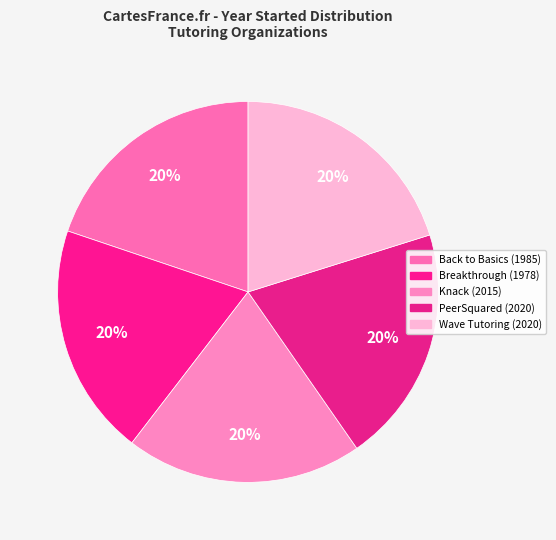

Rank the categories by value from highest to lowest.

PeerSquared, Wave Tutoring Festival, Knack, Back to Basics Learning Dynamics, Breakthrough Collaborative